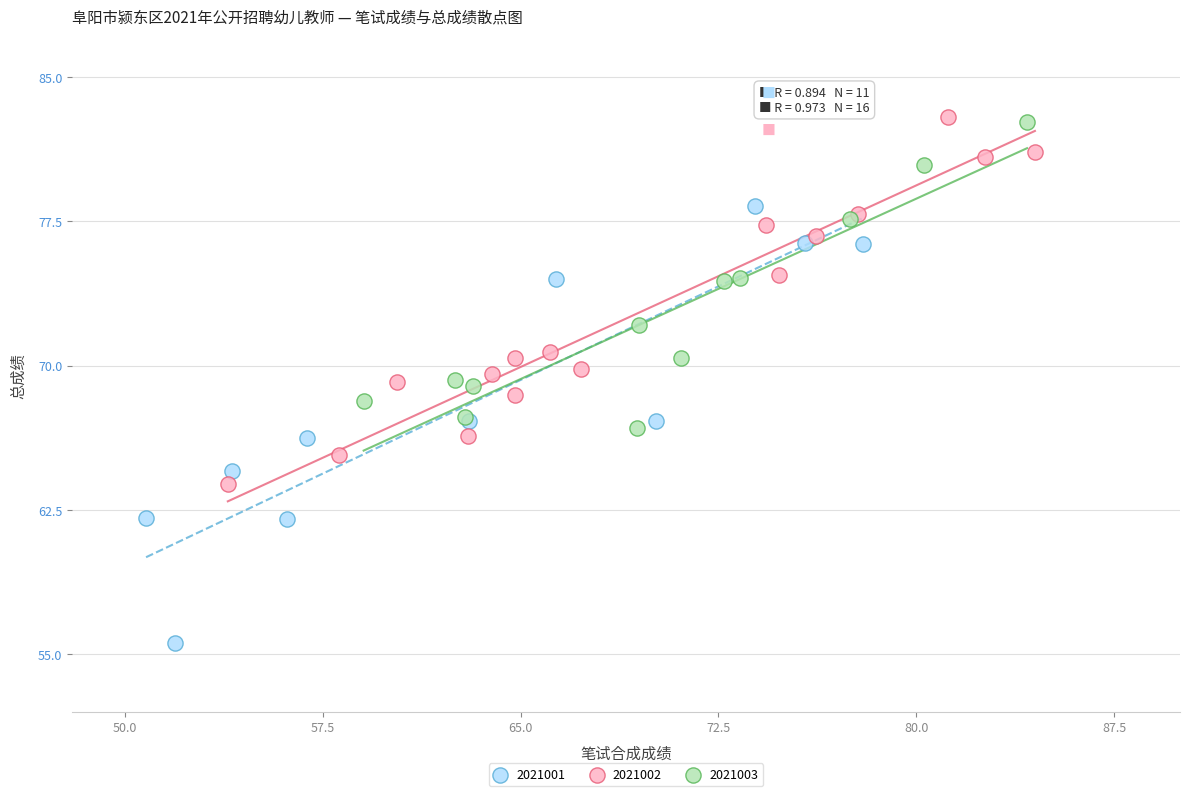

Which series reaches the minimum Y coordinate?

2021001